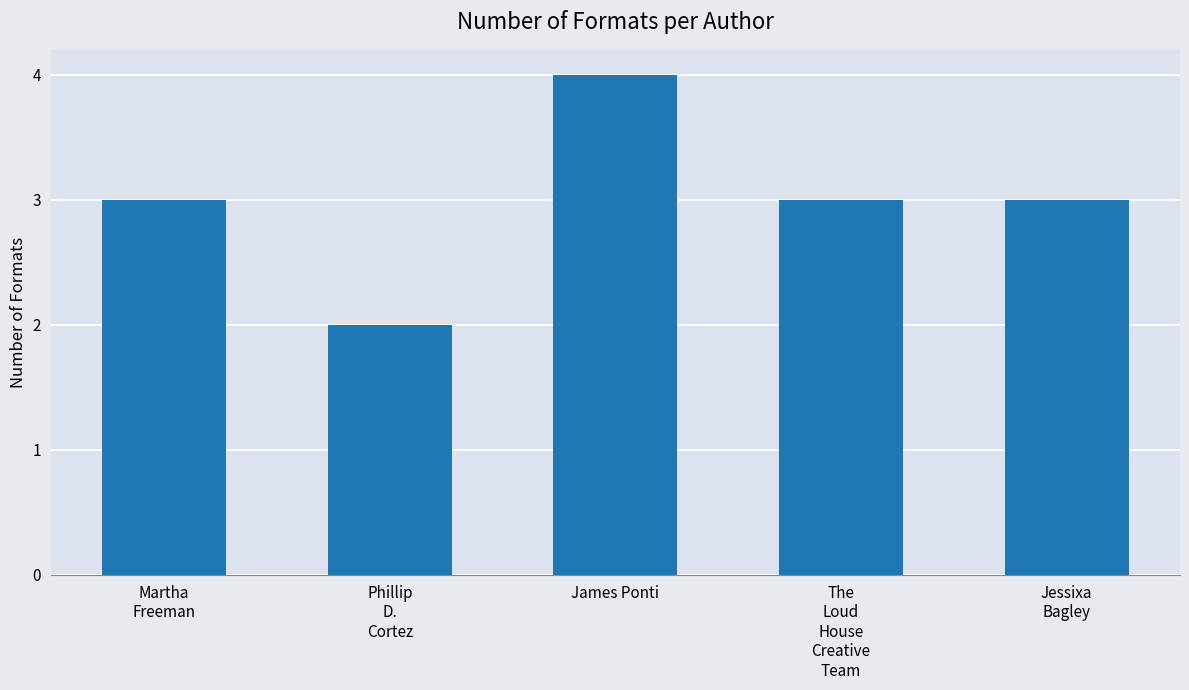

Reading right to left, list all the values displayed in this chart.

Jessixa
Bagley=3	The
Loud
House
Creative
Team=3	James Ponti=4	Phillip
D.
Cortez=2	Martha
Freeman=3